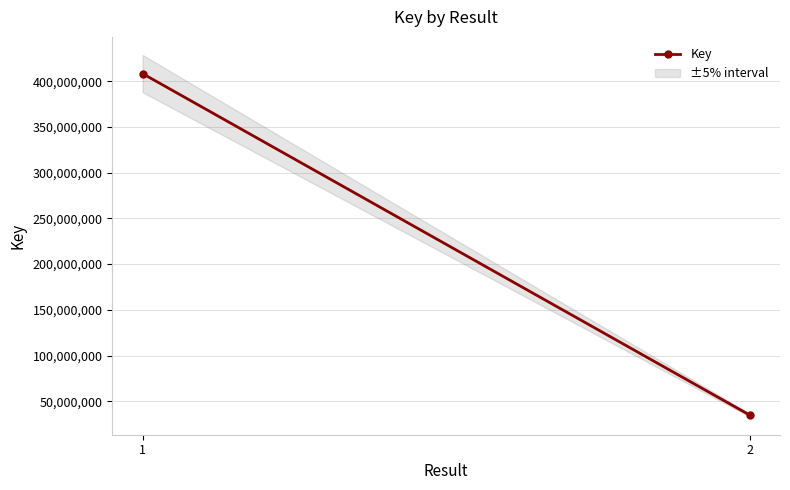

Reading right to left, transcribe all the data shown in this chart.

34926361	408253909